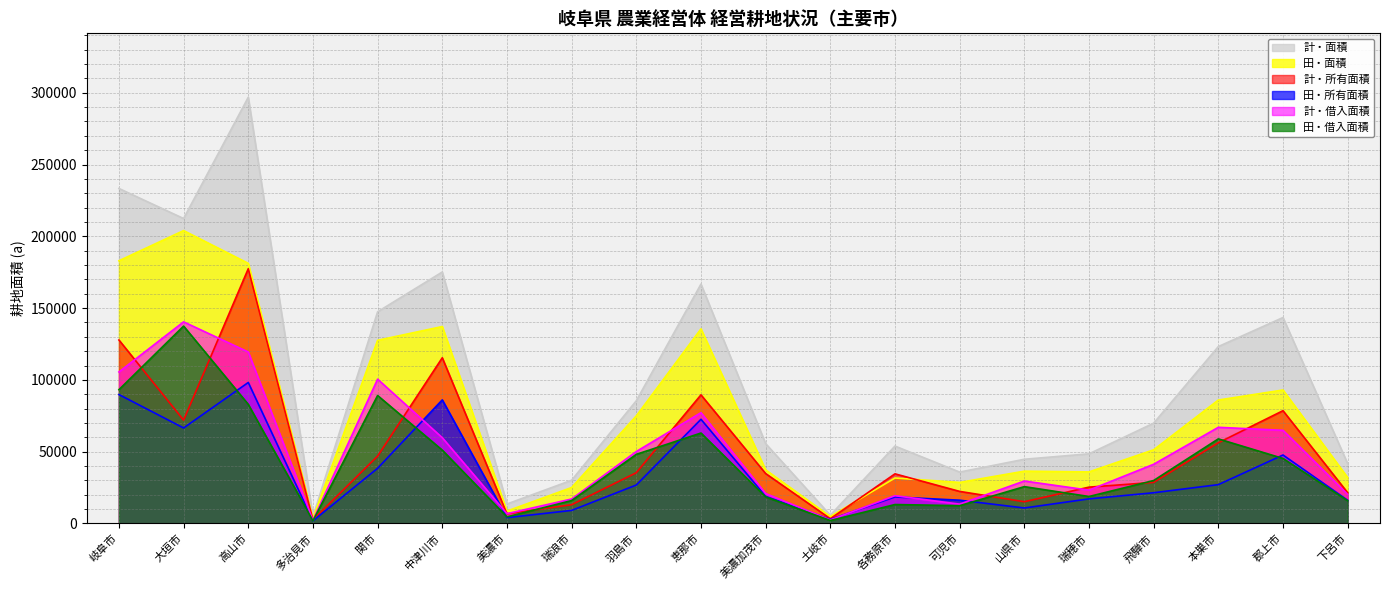

At which label is 計・面積 closest to 150858?

関市